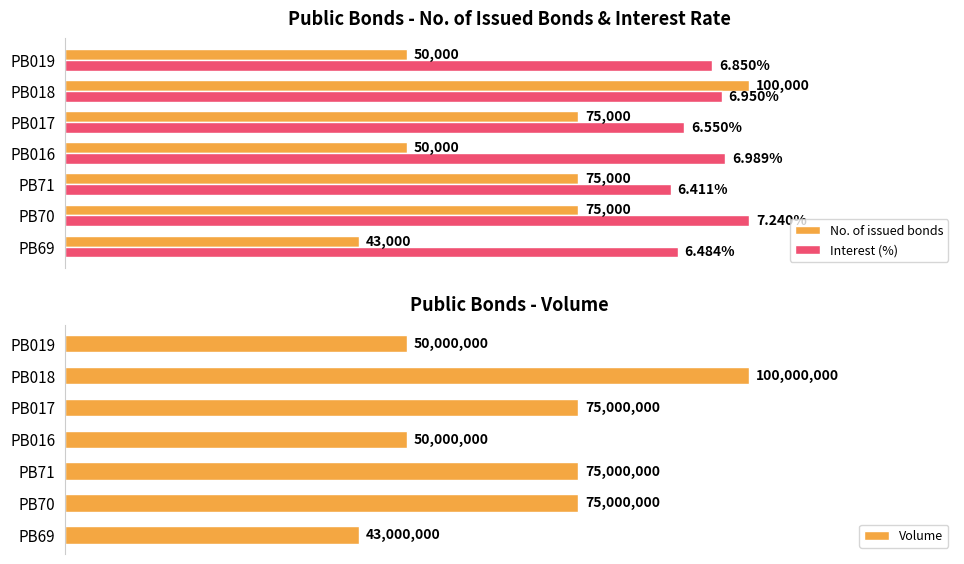

The value of Volume at PB019 is 26.2. True or false?

False